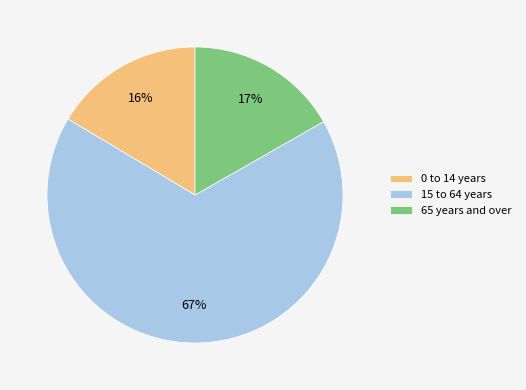

To the nearest percent, what portion does 15 to 64 years represent?

67%